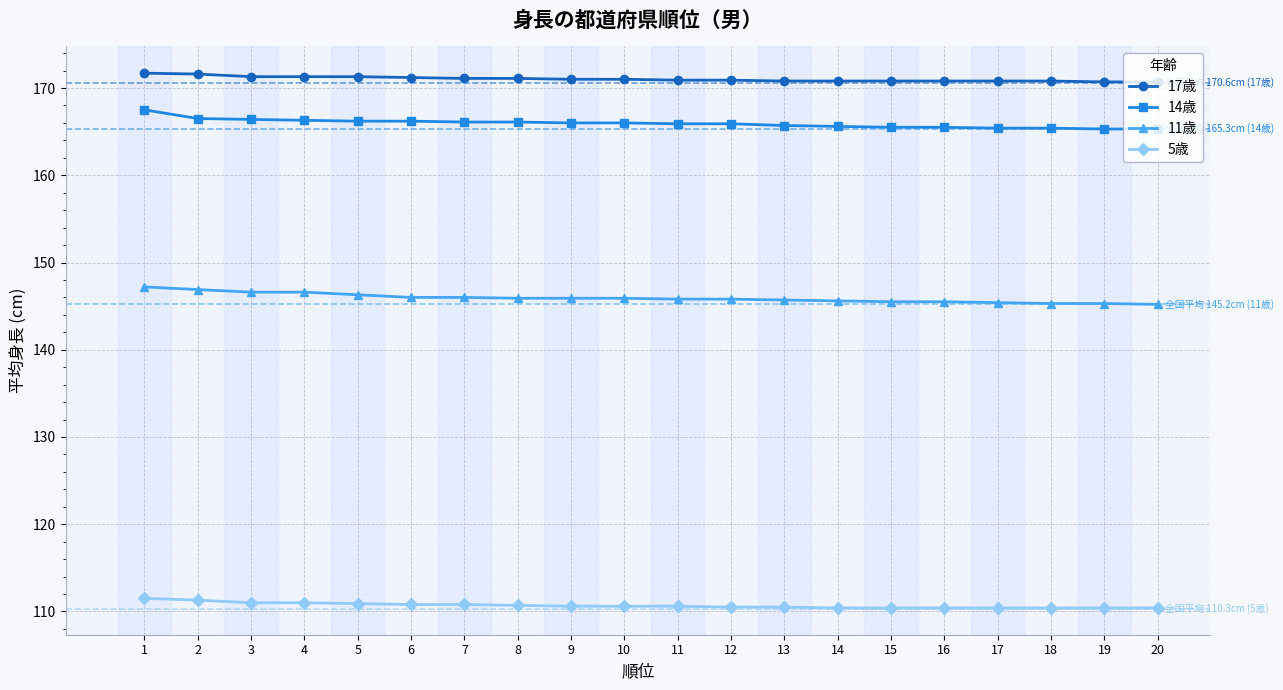

Which series has the widest spread of values?

14歳